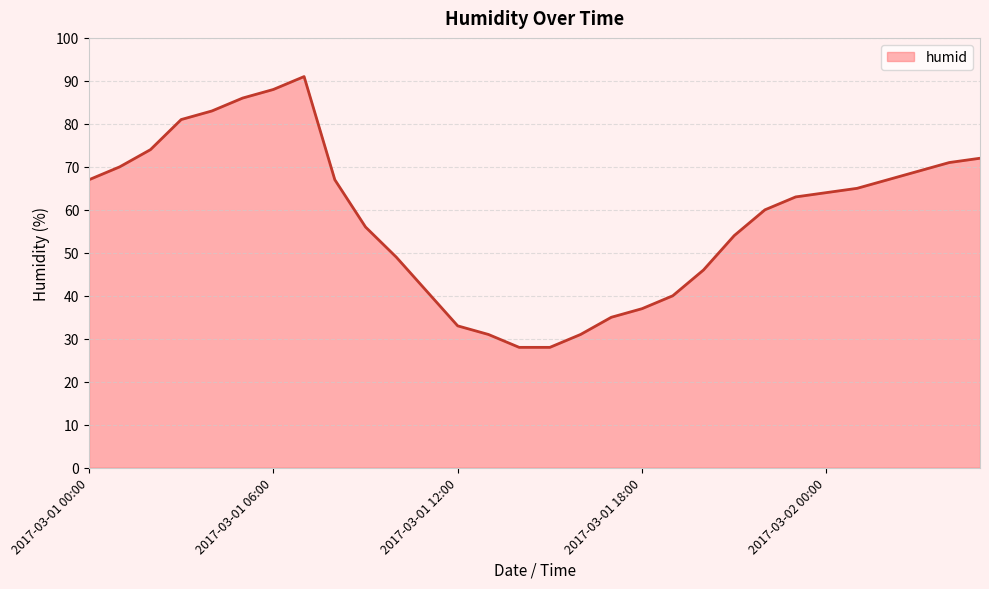

True or false: there are more than 2 points higher than both neighbors.

False